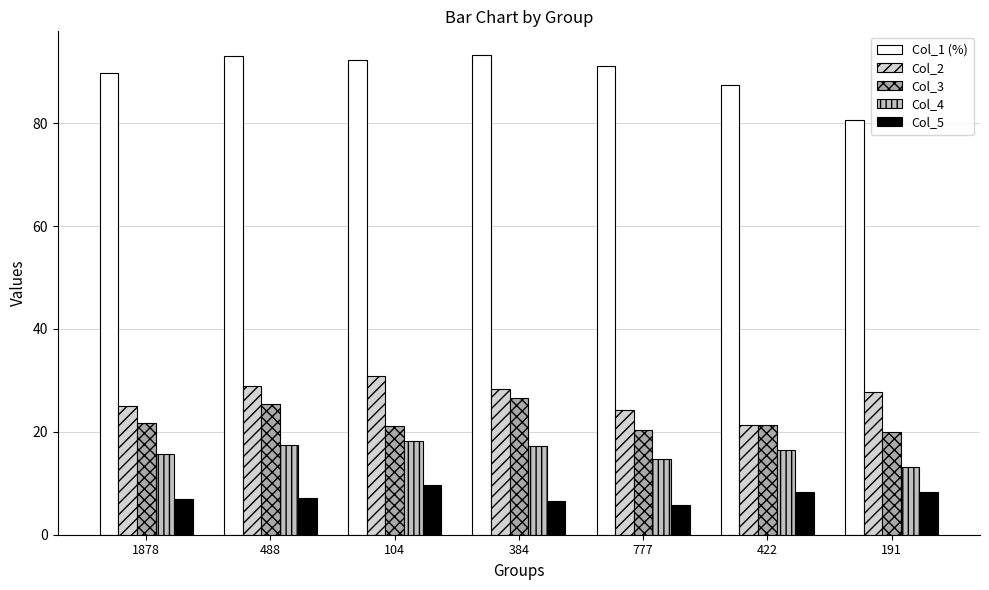

Reading left to right, list all the values displayed in this chart.

Col_1 (%): 1878=89.7	488=93.0	104=92.3	384=93.2	777=91.1	422=87.4	191=80.6
Col_2: 1878=25.1	488=28.9	104=30.8	384=28.4	777=24.2	422=21.3	191=27.7
Col_3: 1878=21.8	488=25.4	104=21.2	384=26.6	777=20.3	422=21.3	191=19.9
Col_4: 1878=15.6	488=17.4	104=18.3	384=17.2	777=14.7	422=16.4	191=13.1
Col_5: 1878=6.9	488=7.2	104=9.6	384=6.5	777=5.7	422=8.3	191=8.4